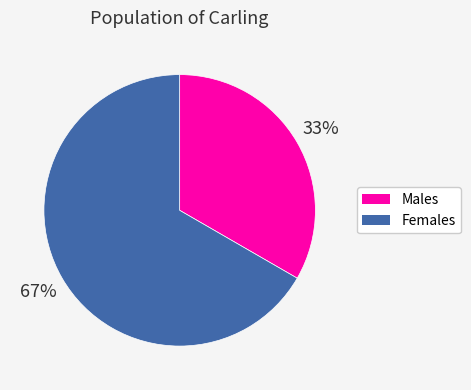

Is there any slice that represents more than half of the pie?

Yes